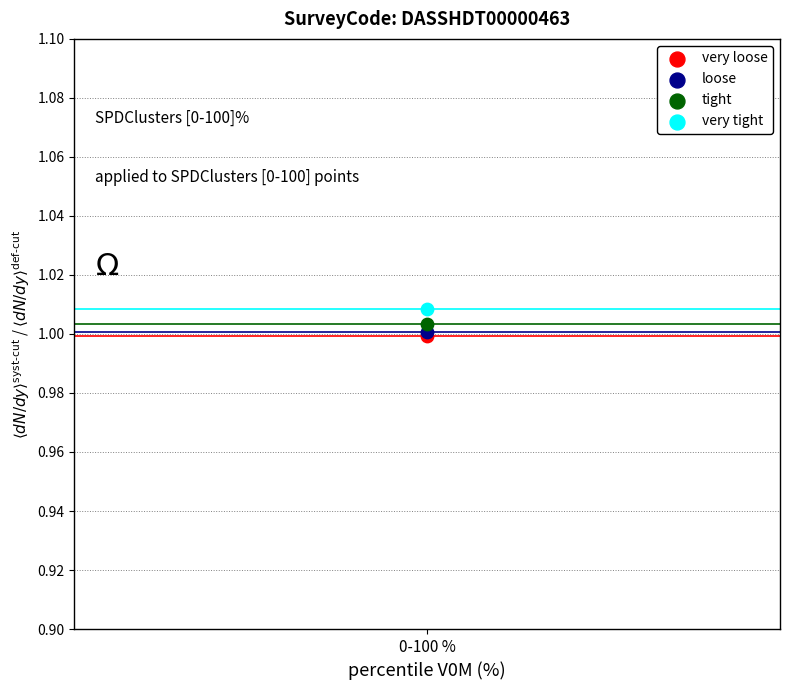

What are all the series names shown in the legend?

very loose, loose, tight, very tight